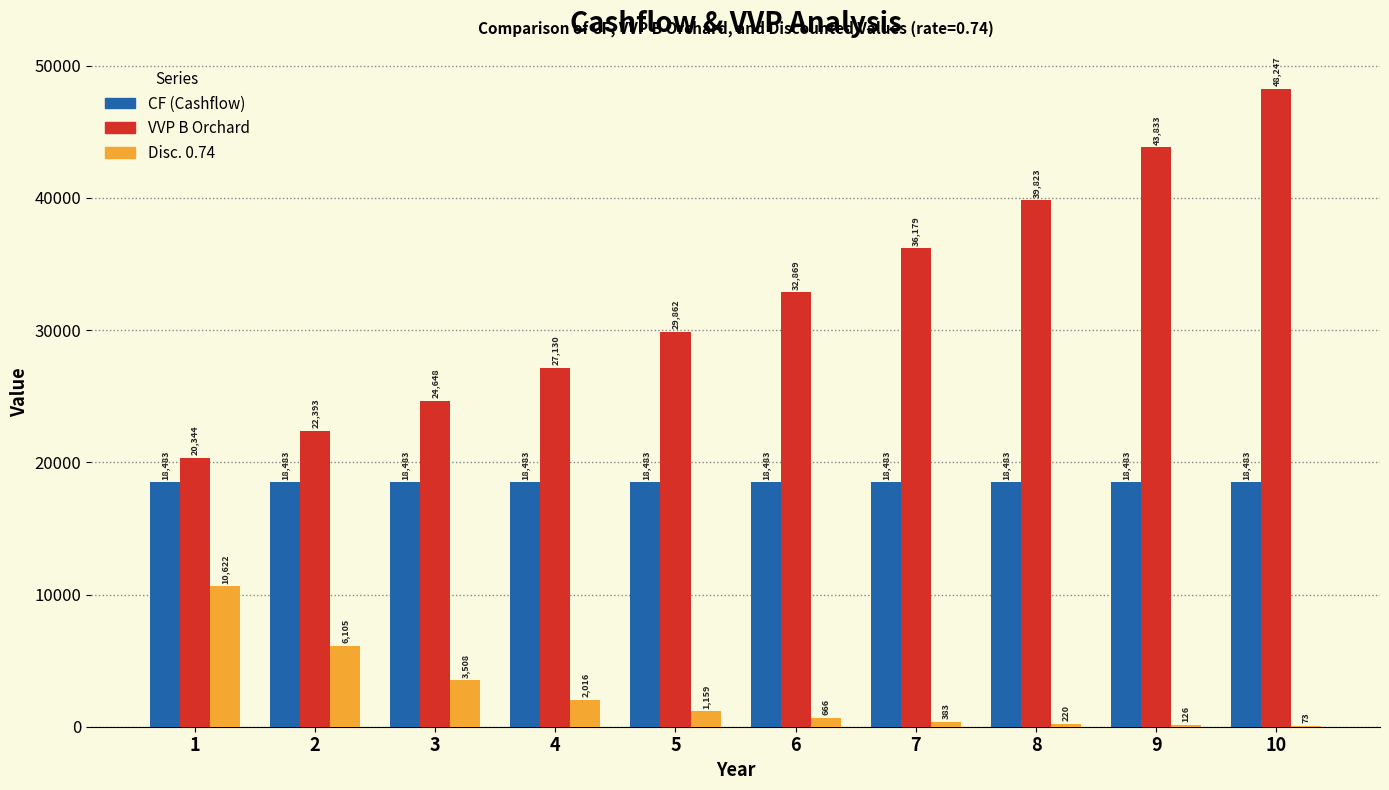

What is the sum of the VVP B Orchard values at 2 and 8?

62215.5